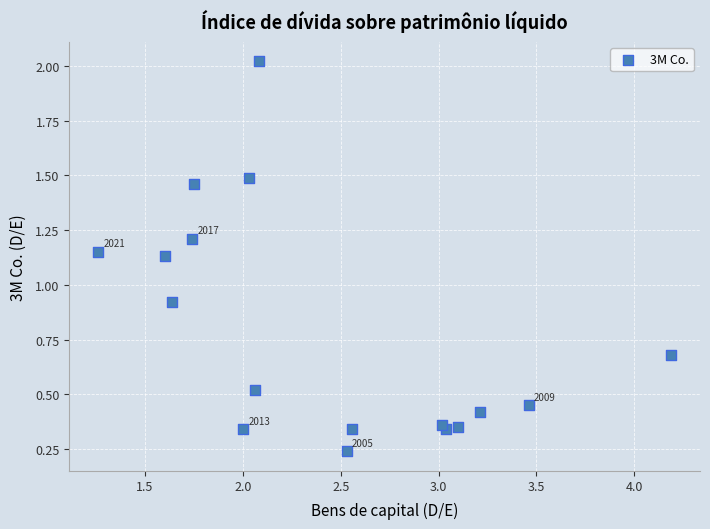

What is the range of Y values (max minus min)?

1.8